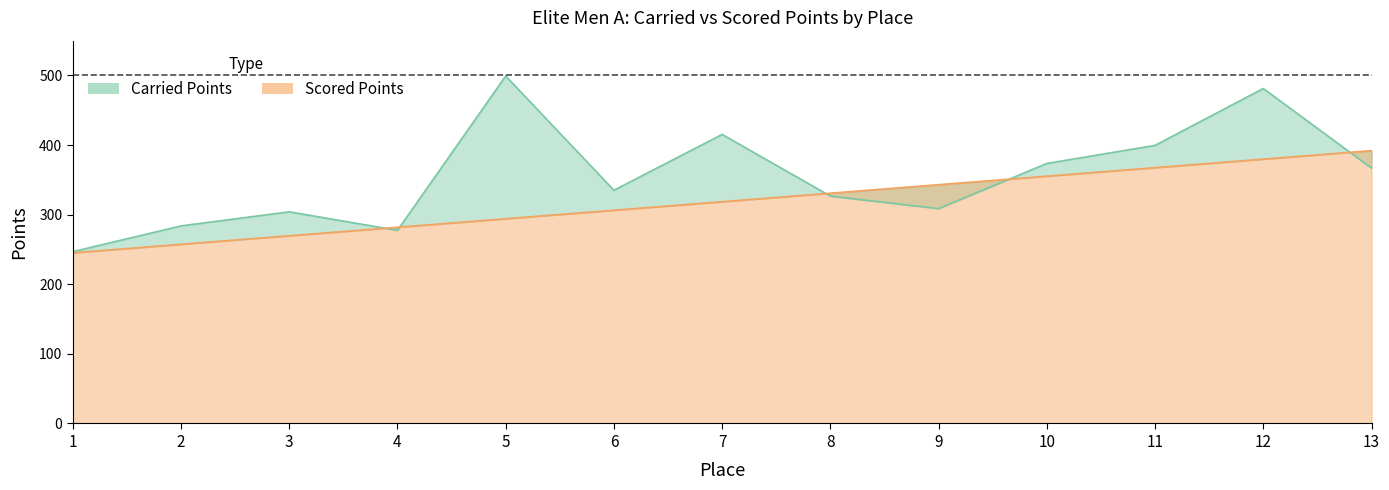

What is the difference between the maximum and second lowest values in the Carried Points series?

221.7